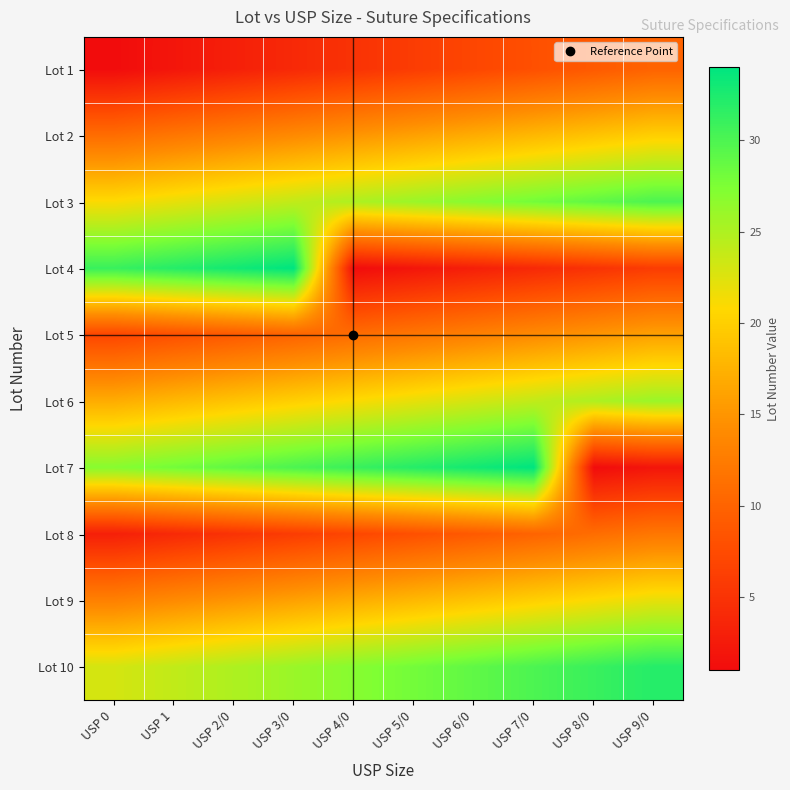

What is the total value across all series at USP 3/0?

184